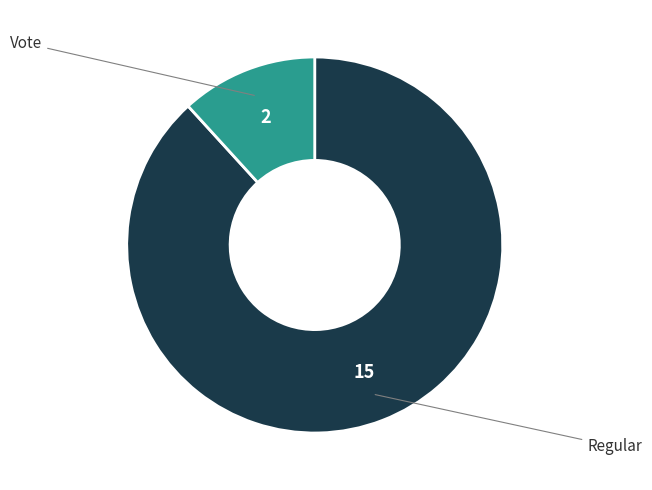

How many slices are in this pie chart?

2